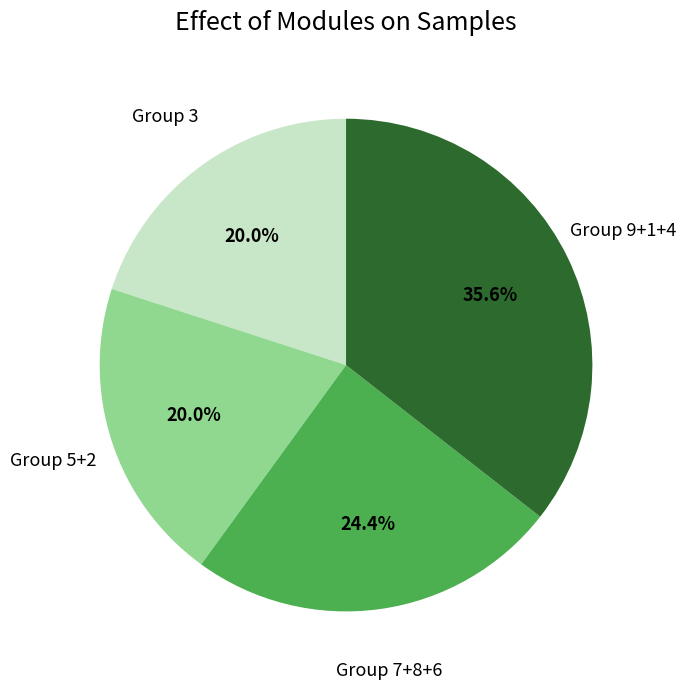

What portion of the pie excludes Group 3?

80.0%